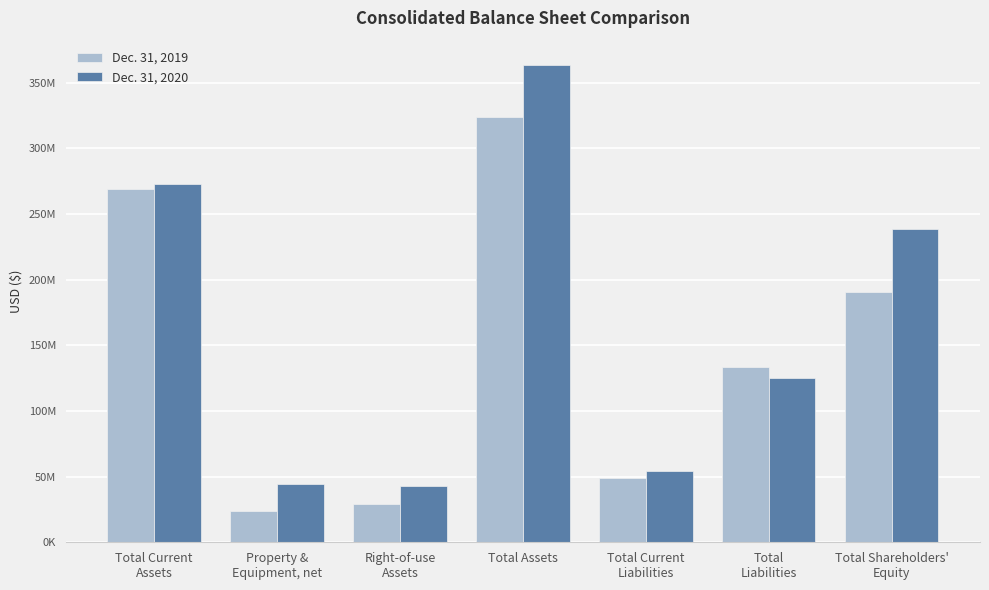

Read the Dec. 31, 2019 value at Right-of-use
Assets.

29002448